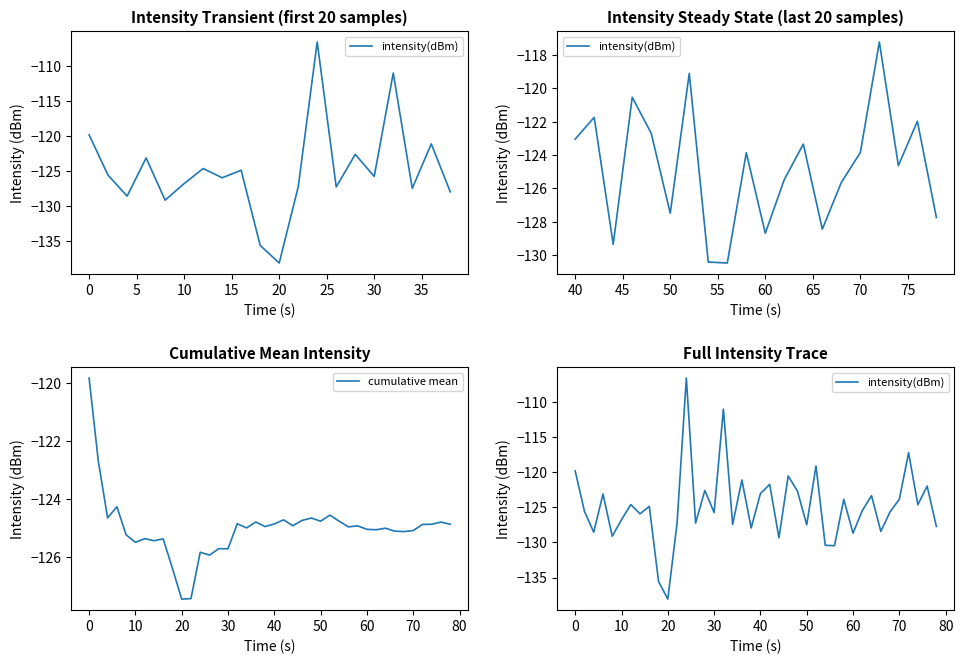

The value of cumulative mean at 50 is -69.4. True or false?

False